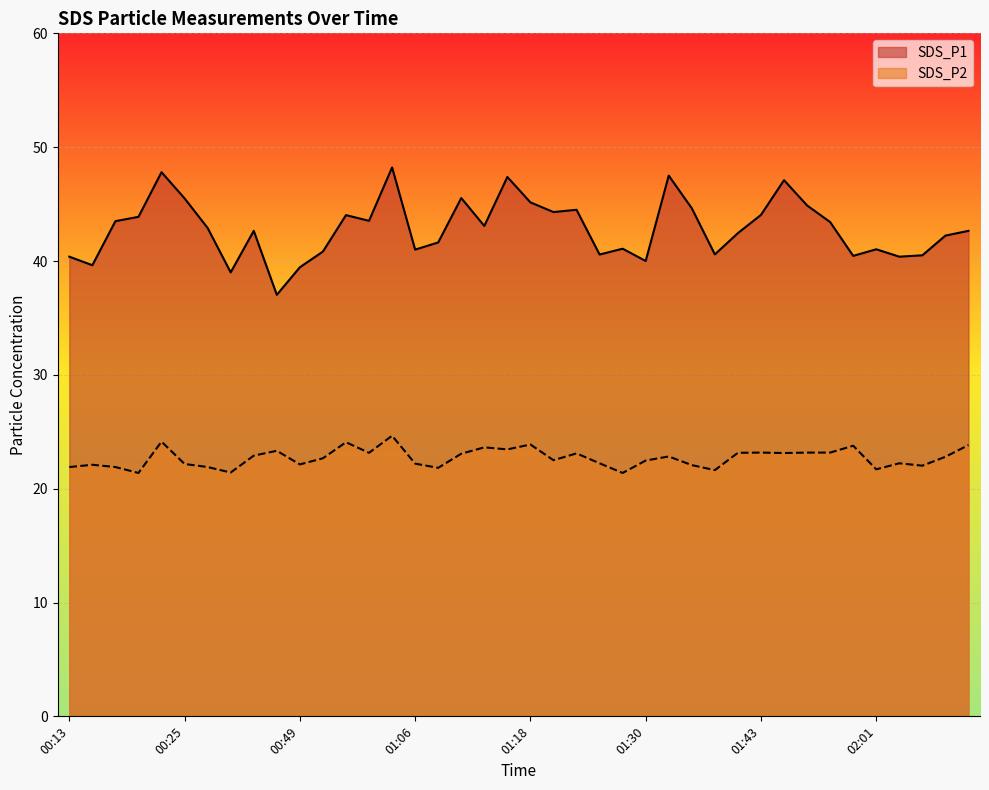

How many lines are shown in the chart?

2